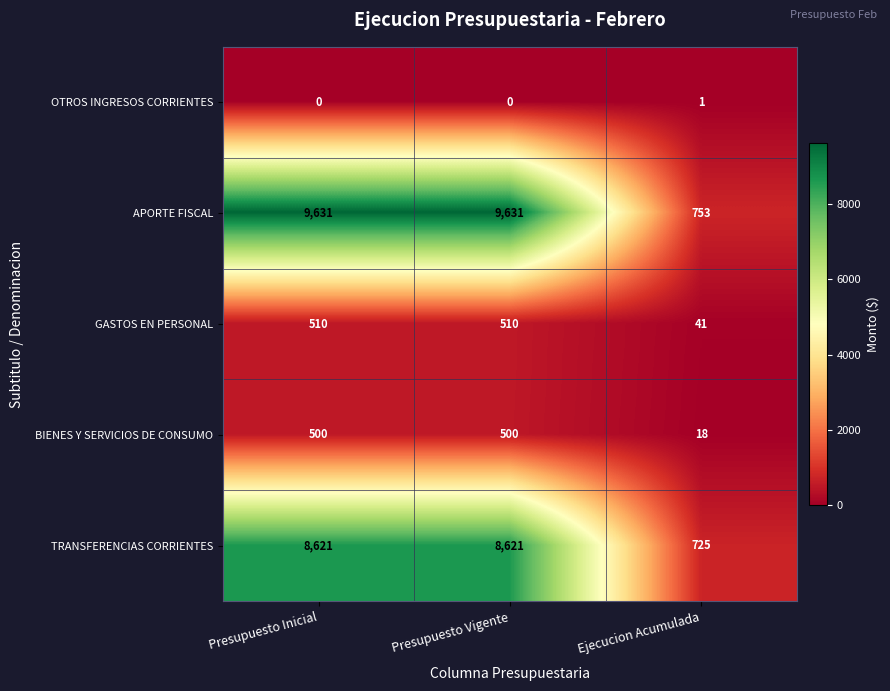

Which series has the widest spread of values?

APORTE FISCAL